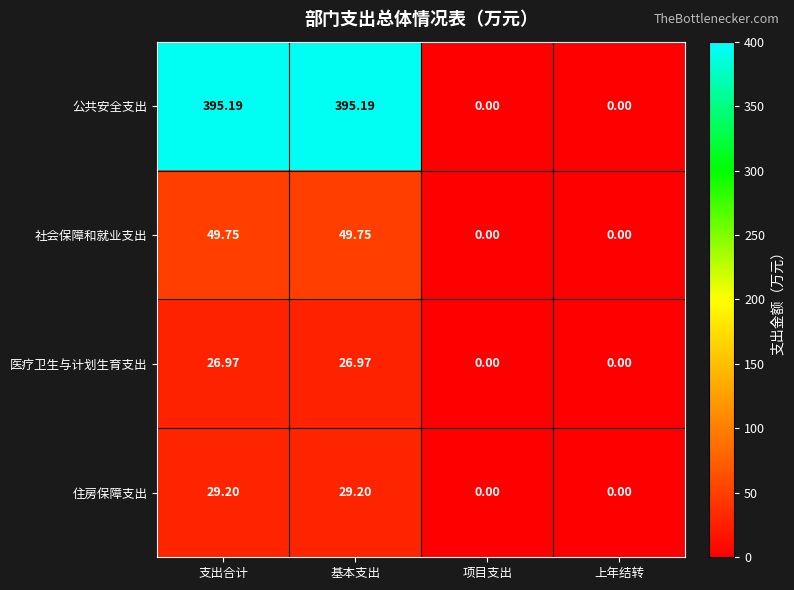

Which series has the largest range (max minus min)?

公共安全支出